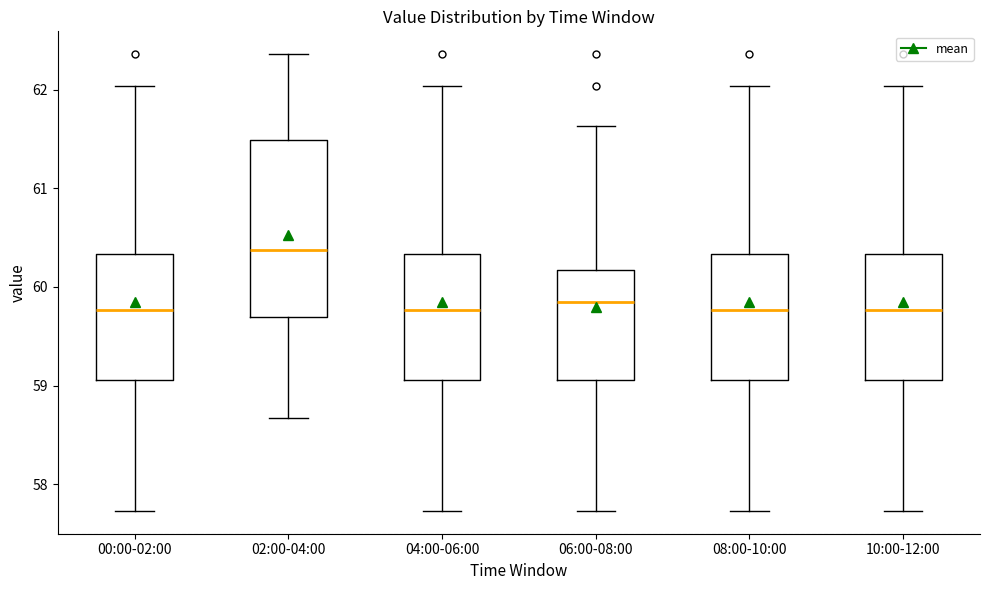

Comparing the boxes themselves (not the whiskers), which one is the tallest?

02:00-04:00